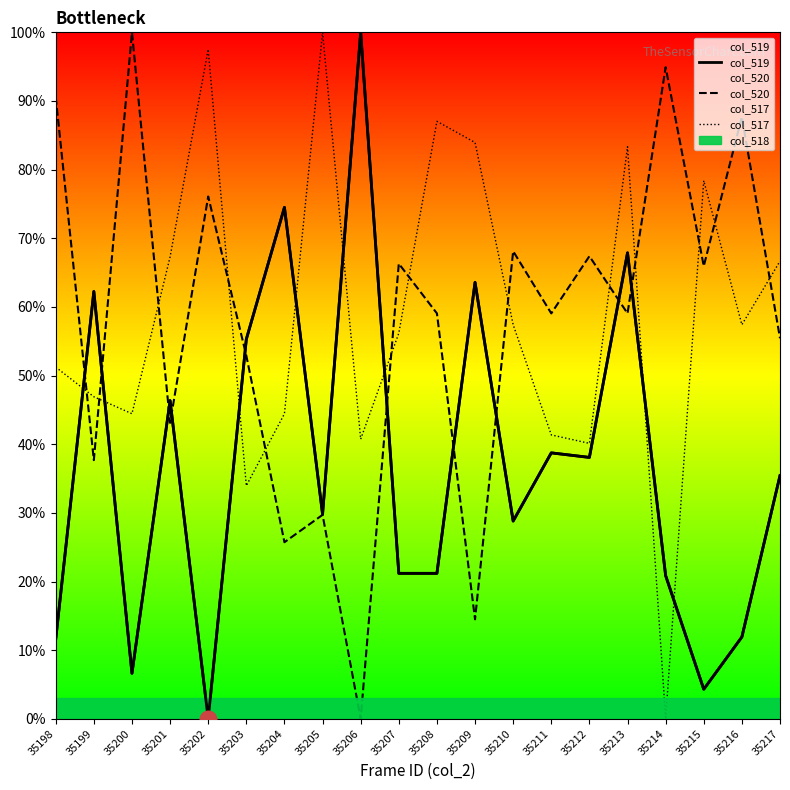

Rank the series by their maximum value, from lowest to highest.

col_519, col_520, col_517